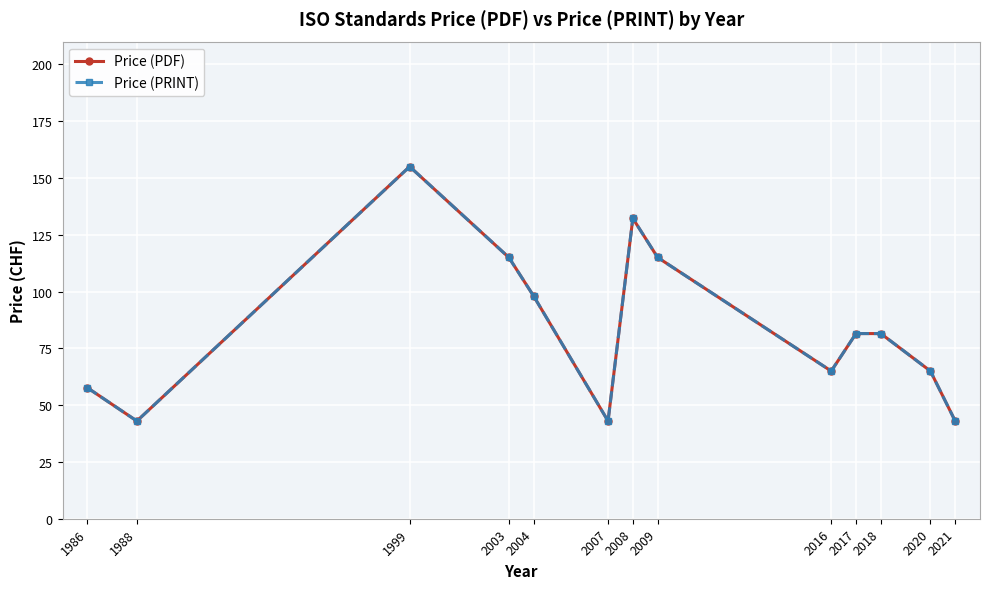

Is the value of Price (PRINT) at 2016 greater than the value of Price (PDF) at 2003?

No